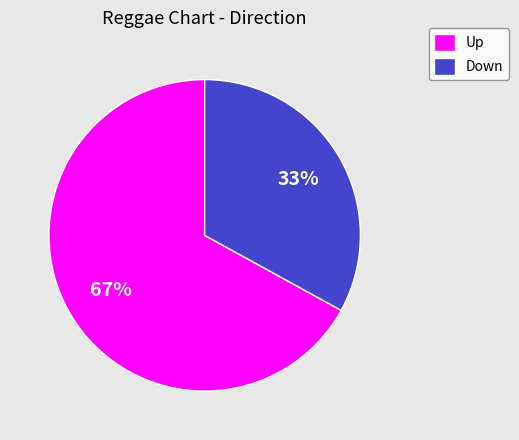

Is there a majority slice in this chart?

Yes